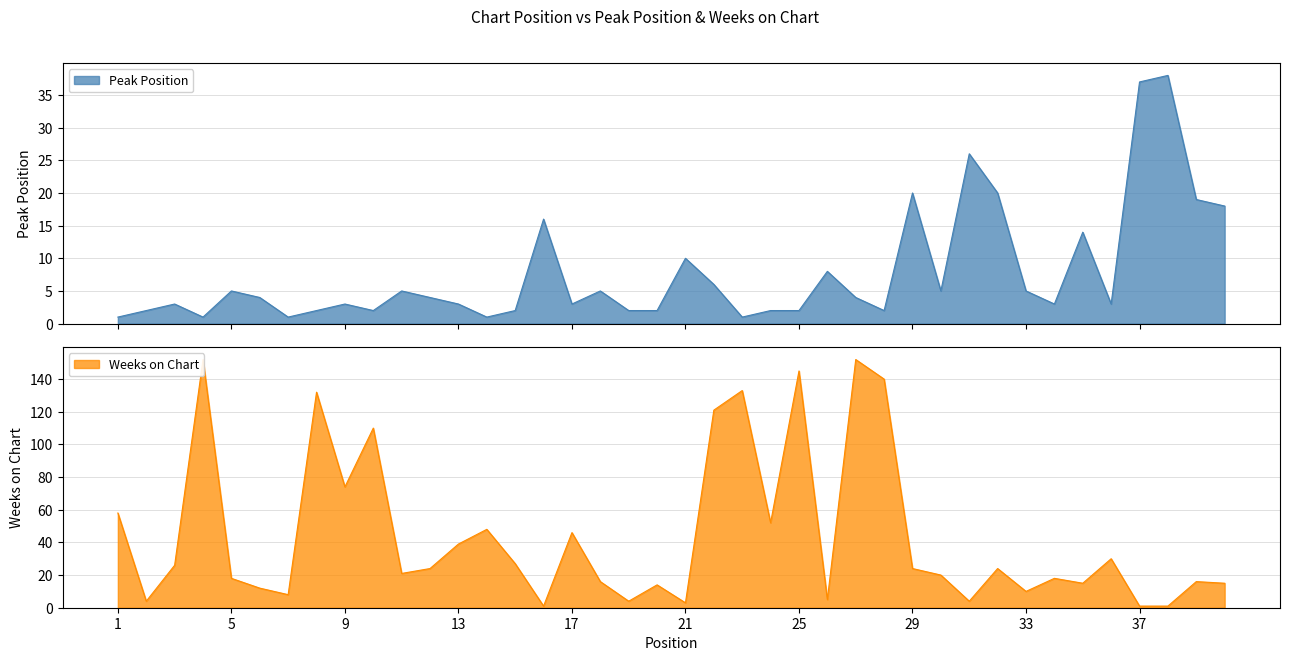

Reading right to left, what are all the values shown in this chart?

Peak Position: 40=18	39=19	38=38	37=37	36=3	35=14	34=3	33=5	32=20	31=26	30=5	29=20	28=2	27=4	26=8	25=2	24=2	23=1	22=6	21=10	20=2	19=2	18=5	17=3	16=16	15=2	14=1	13=3	12=4	11=5	10=2	9=3	8=2	7=1	6=4	5=5	4=1	3=3	2=2	1=1
Weeks on Chart: 40=15	39=16	38=1	37=1	36=30	35=15	34=18	33=10	32=24	31=4	30=20	29=24	28=140	27=152	26=5	25=145	24=52	23=133	22=121	21=3	20=14	19=4	18=16	17=46	16=1	15=27	14=48	13=39	12=24	11=21	10=110	9=74	8=132	7=8	6=12	5=18	4=152	3=26	2=4	1=58